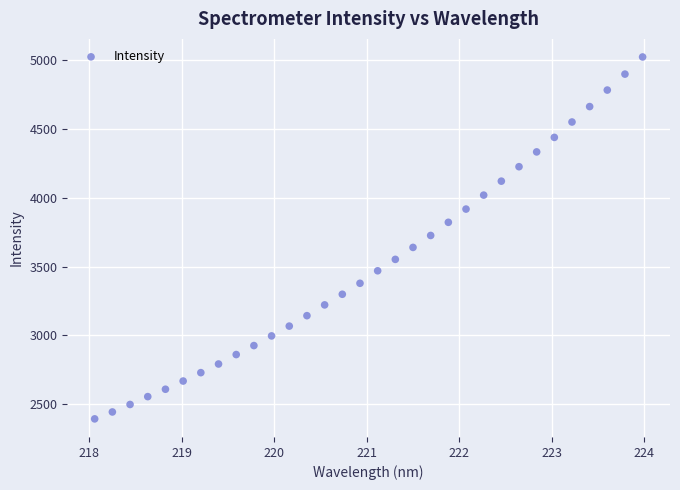

What is the range of Y values (max minus min)?

2628.4